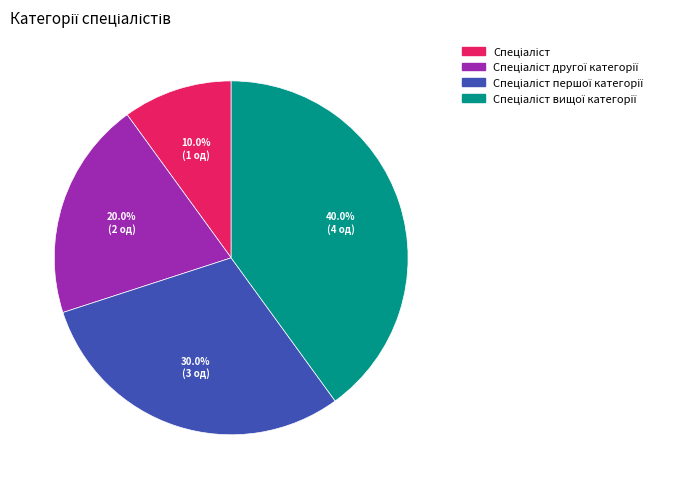

Does any single category account for the majority?

No